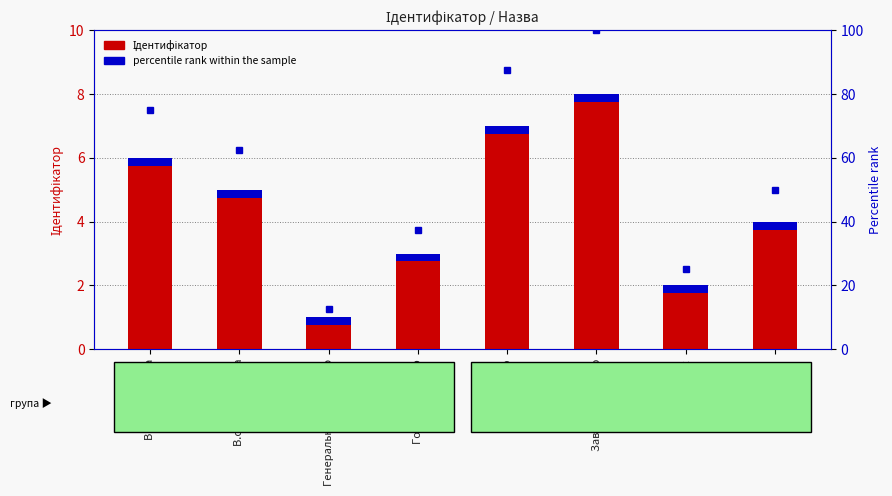

What is the maximum value for Ідентифікатор?

8.0